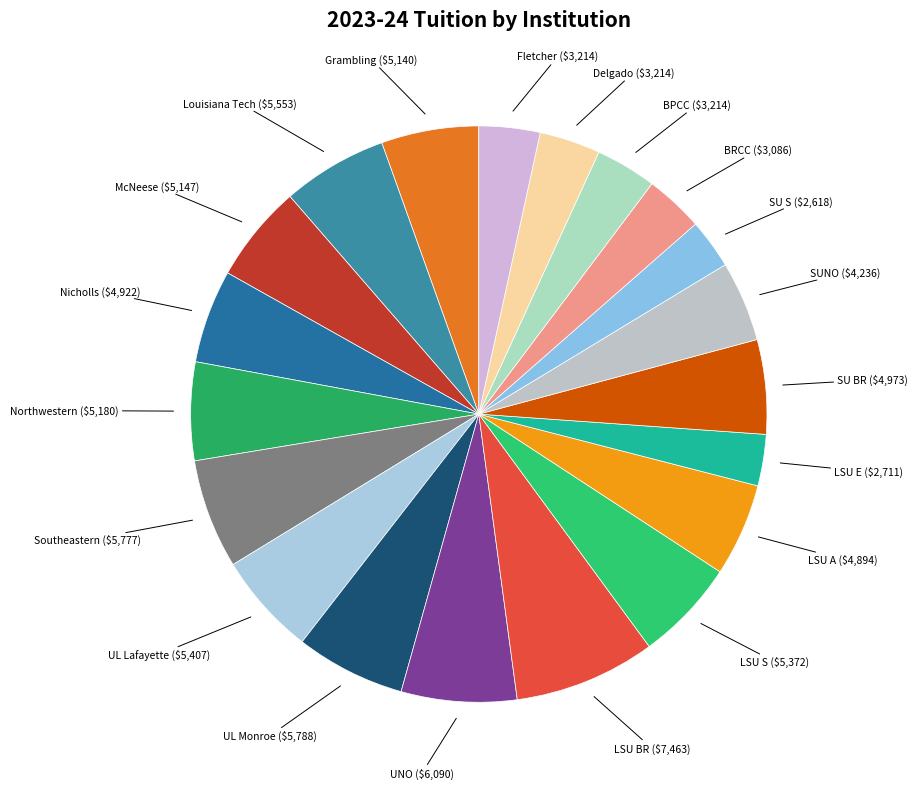

What is the largest slice in the pie chart?

LSU BR